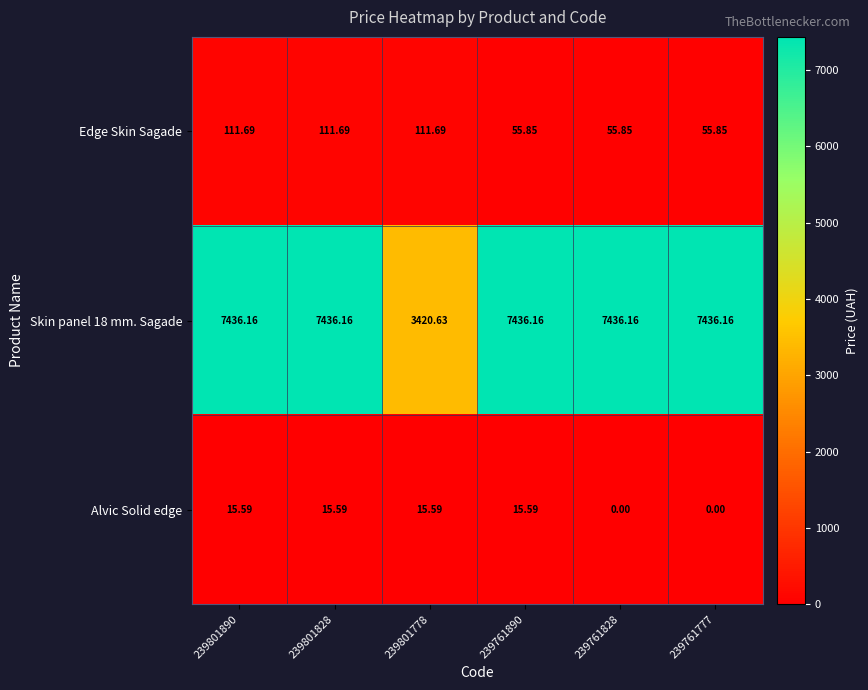

Is the value of Alvic Solid edge at 239801828 greater than the value of Skin panel 18 mm. Sagade at 239801778?

No